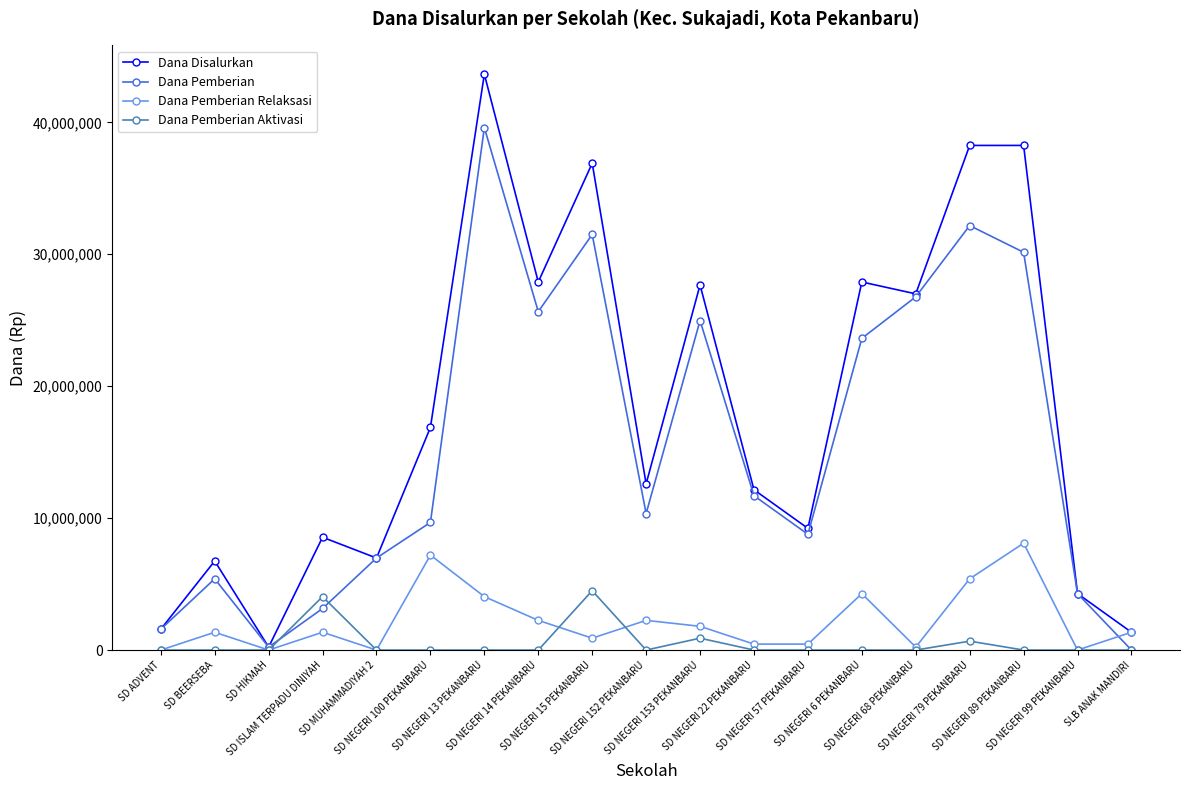

Does the chart display data point markers on the line(s)?

Yes